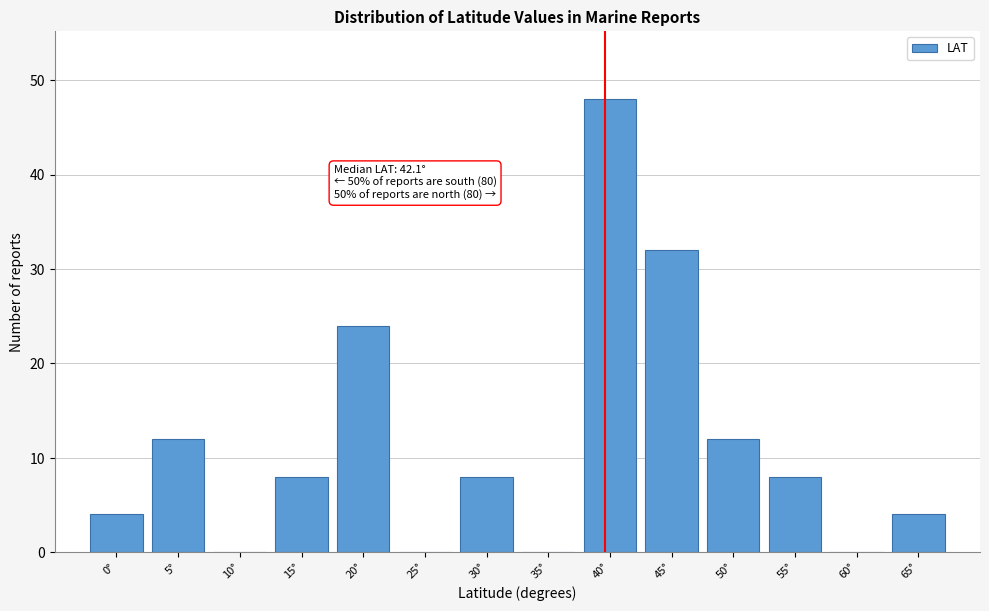

Reading left to right, extract all data points from this chart.

0°=4	5°=12	10°=0	15°=8	20°=24	25°=0	30°=8	35°=0	40°=48	45°=32	50°=12	55°=8	60°=0	65°=4